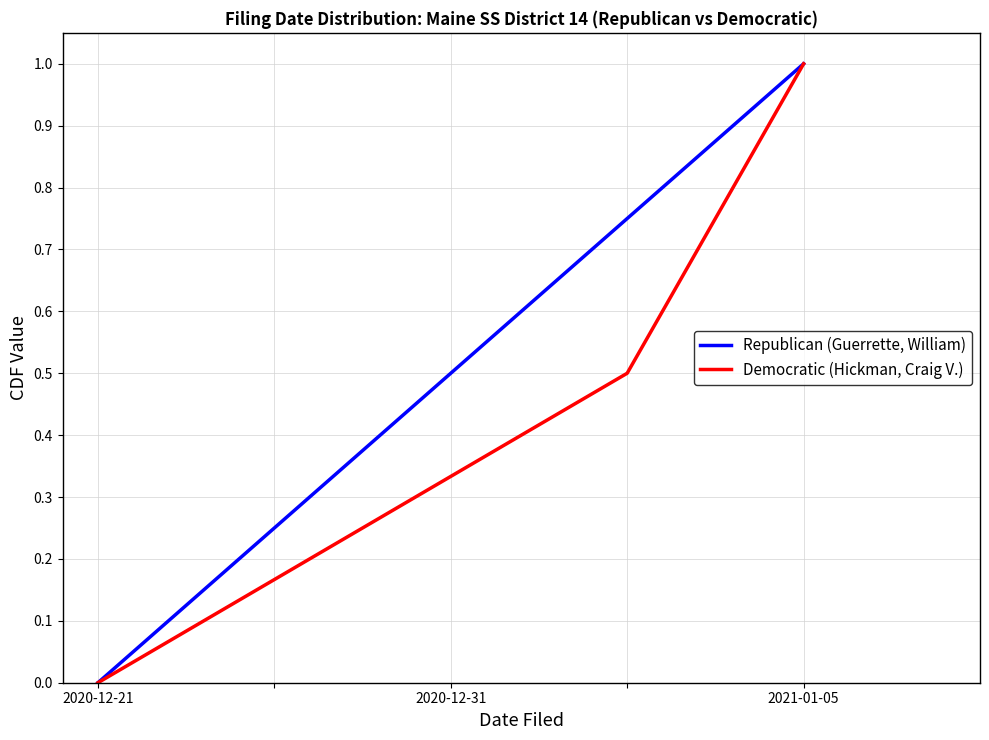

Rank the categories by Republican (Guerrette, William) value from highest to lowest.

2021-01-05, 2020-12-31, 2020-12-21